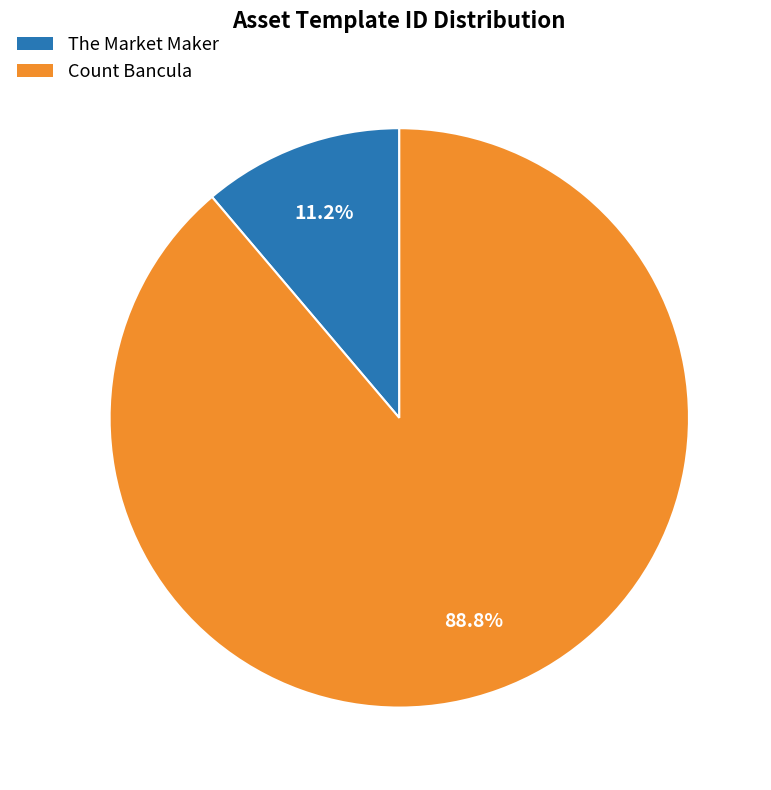

To the nearest percent, what portion does The Market Maker represent?

11%